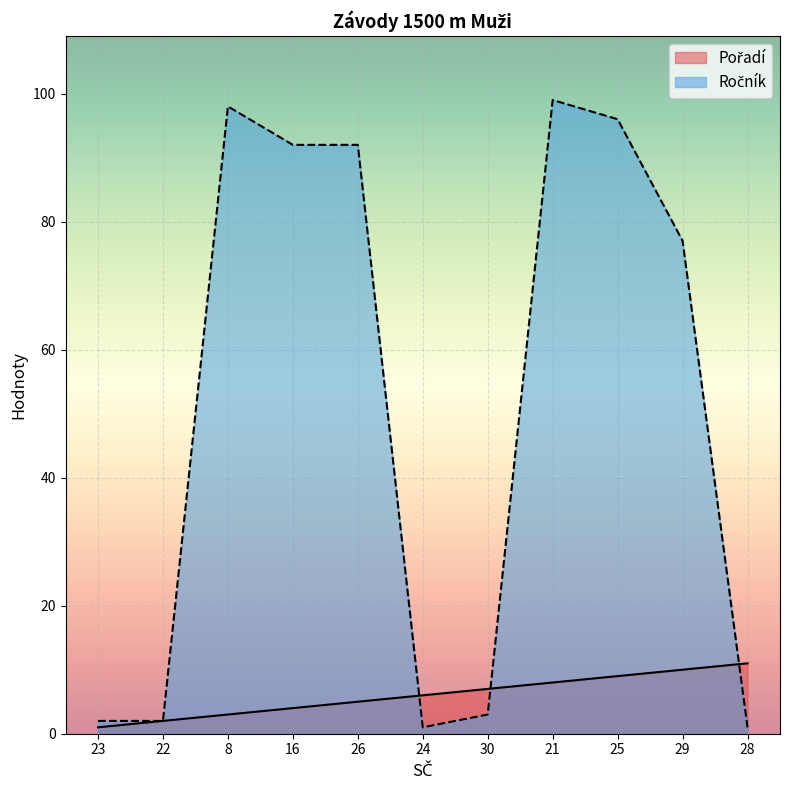

True or false: Pořadí and Ročník cross at least once.

True